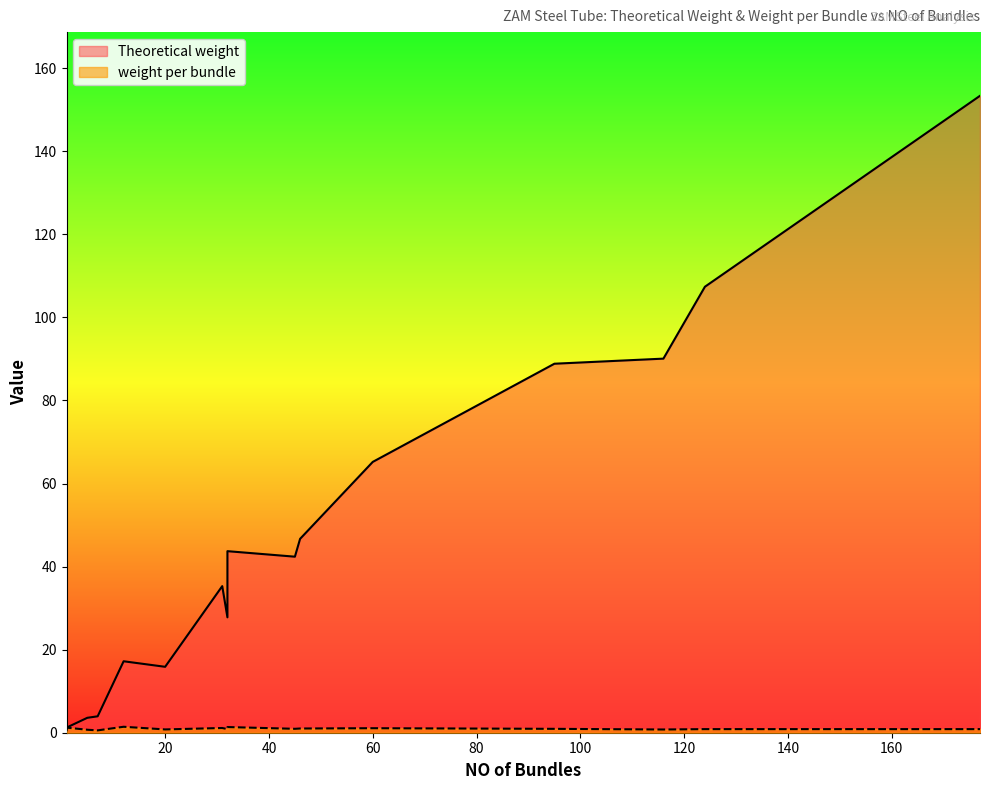

At which label is weight per bundle closest to 0?

7